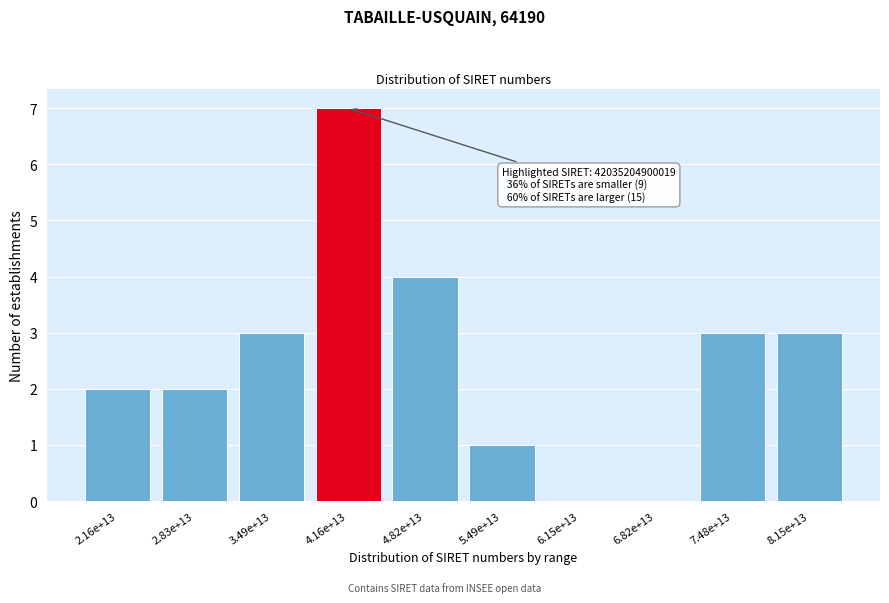

Reading left to right, transcribe all the data shown in this chart.

2.16e+13=2	2.83e+13=2	3.49e+13=3	4.16e+13=7	4.82e+13=4	5.49e+13=1	6.15e+13=0	6.82e+13=0	7.48e+13=3	8.15e+13=3